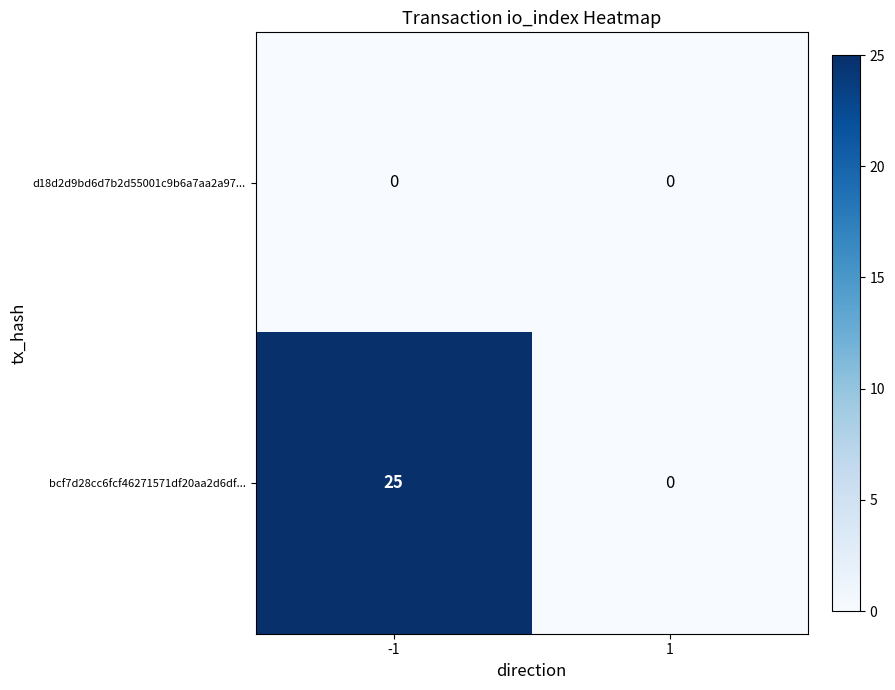

What value does the bcf7d28cc6fcf46271571df20aa2d6df... series have at -1, to the nearest 5?

25